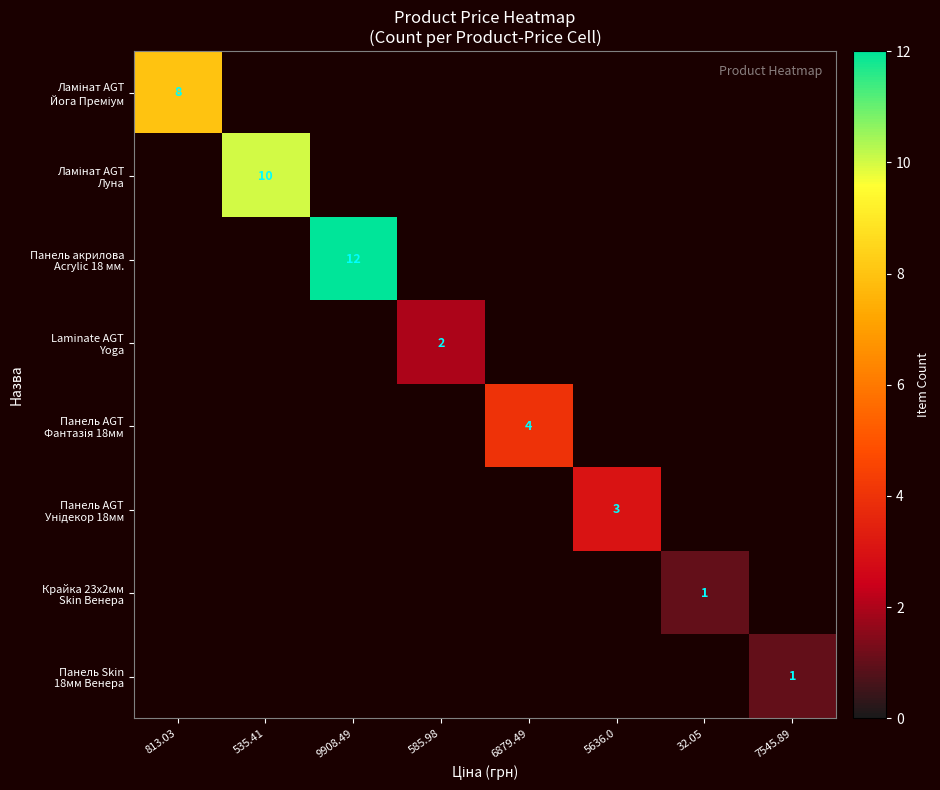

Which series has the widest spread of values?

Панель акрилова Acrylic 18 мм.